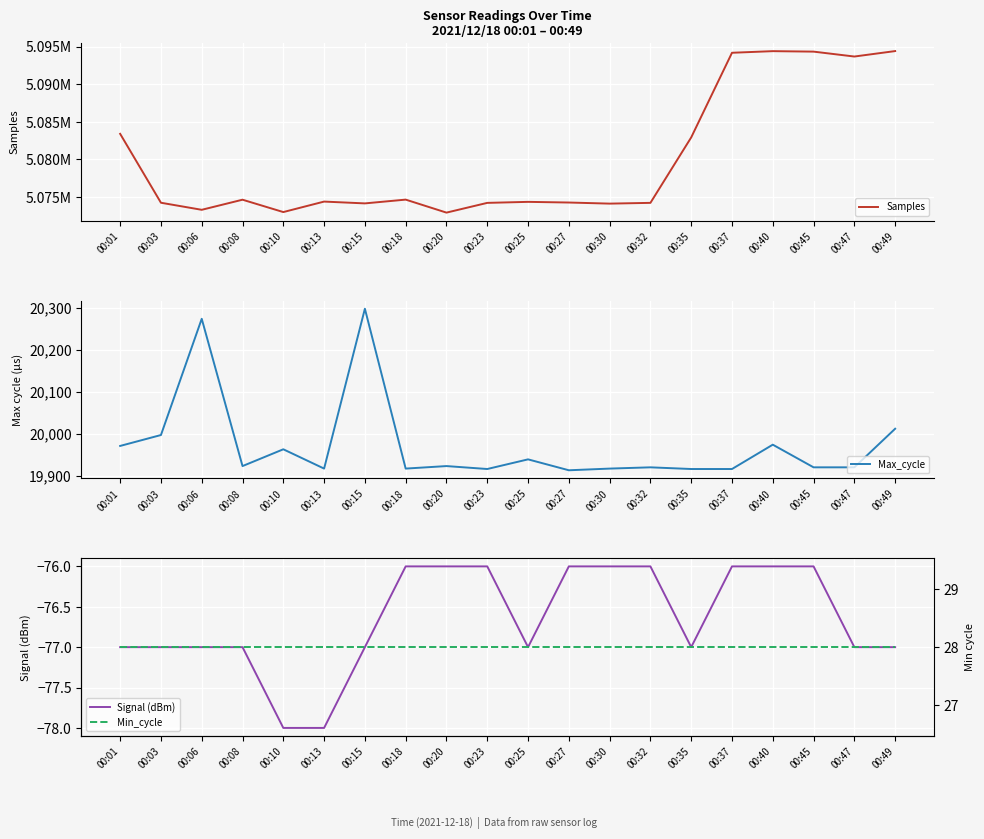

Is the value of Max_cycle at 00:08 greater than the value of Signal (dBm) at 00:37?

Yes